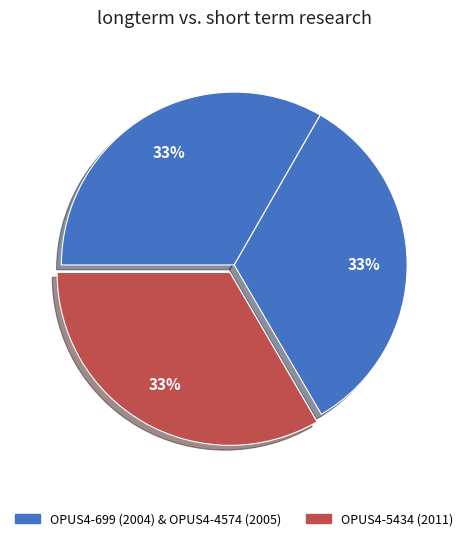

Which slice is the smallest?

OPUS4-699